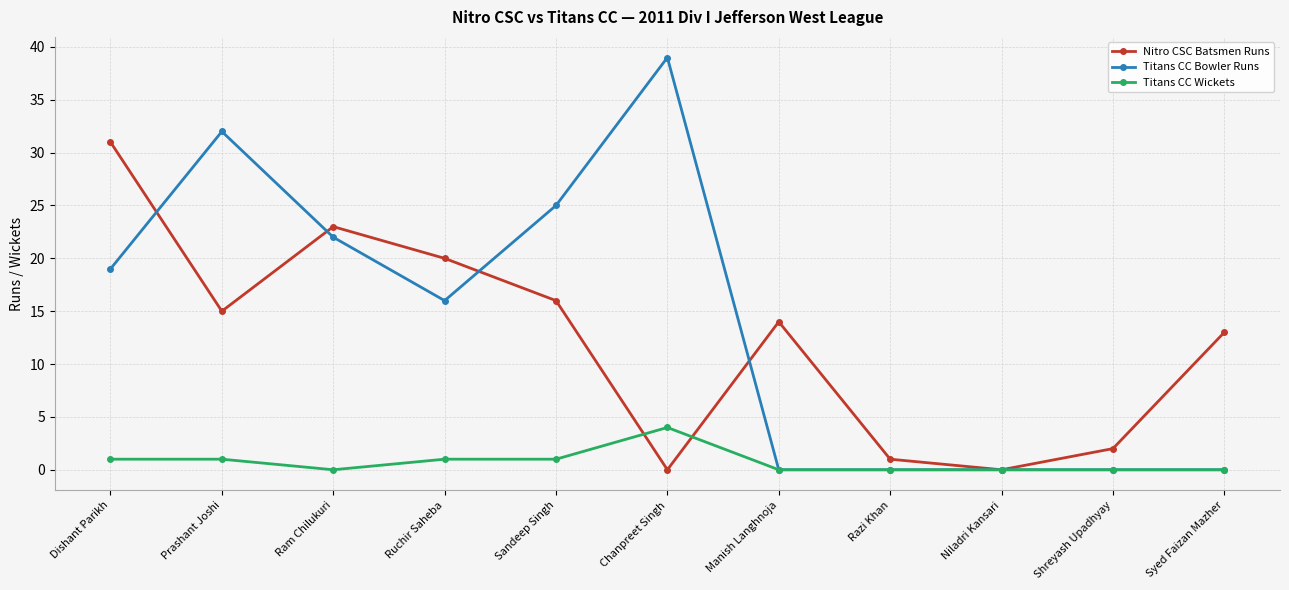

What position from the right is Syed Faizan Mazher?

1